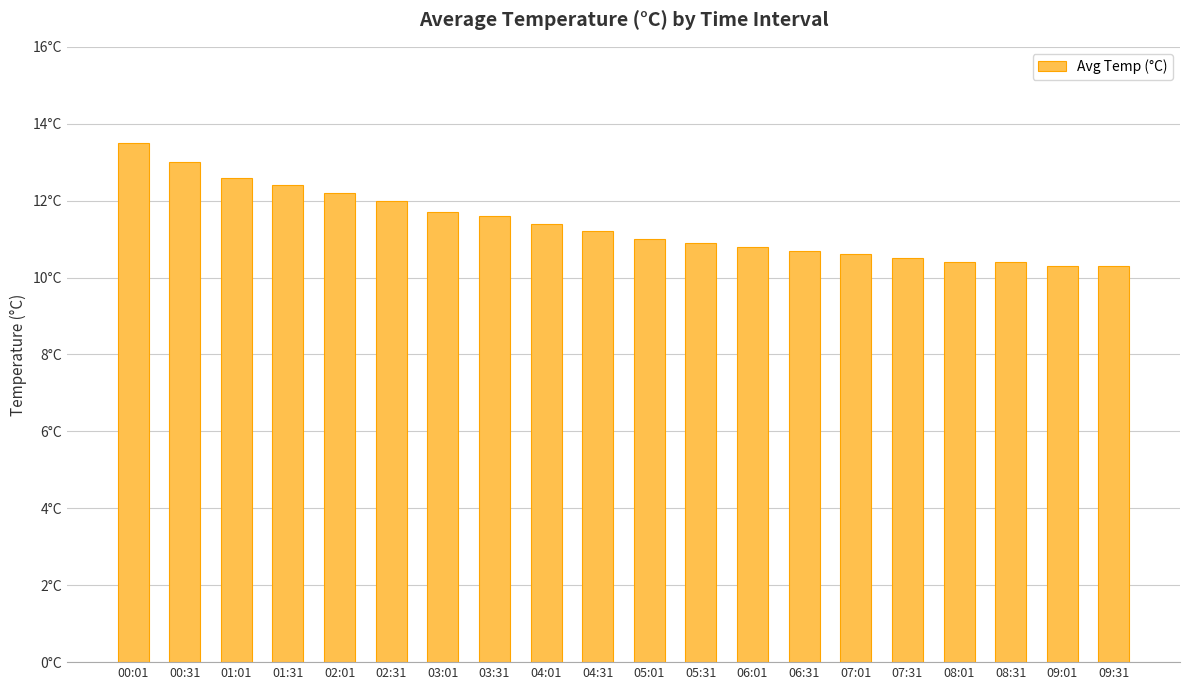

How many data points does each series have?

20